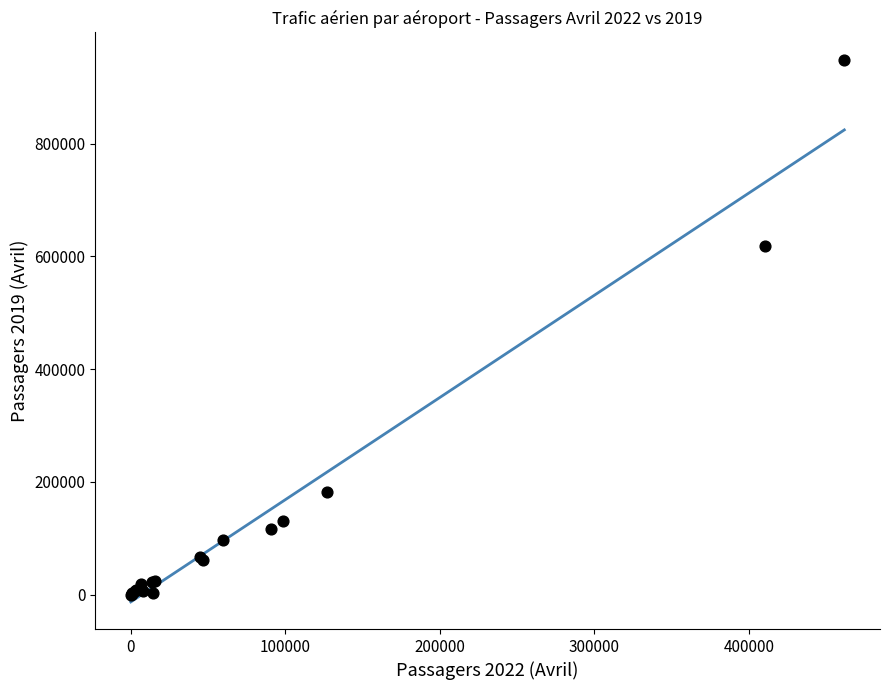

What Y value in the scatter plot is closest to 474617?

617769